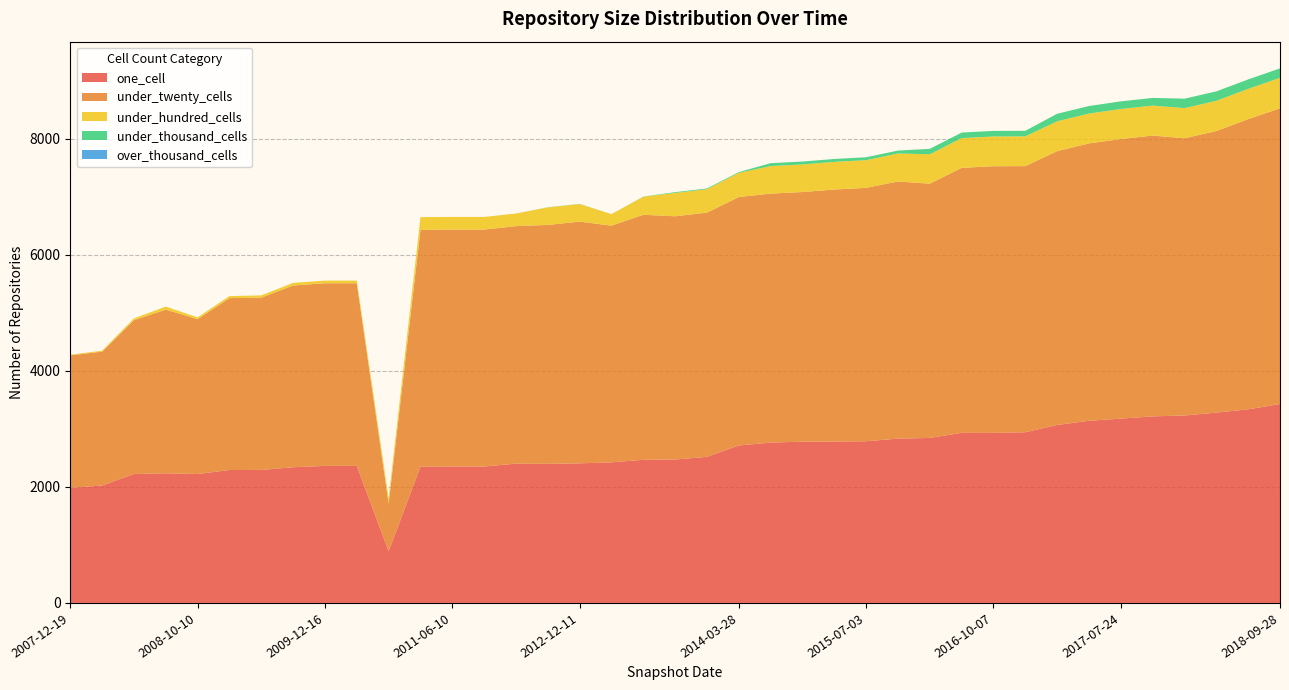

Reading right to left, extract all data points from this chart.

one_cell: 2018-09-28=3430	2018-07-11=3338	2018-04-09=3282	2017-12-22=3232	2017-10-12=3217	2017-07-24=3178	2017-04-12=3141	2016-12-27=3069	2016-07-04=2943	2016-10-07=2932	2016-04-05=2933	2016-01-04=2845	2015-10-01=2833	2015-07-03=2788	2015-04-09=2782	2015-01-19=2781	2014-09-08=2765	2014-03-28=2715	2013-12-20=2519	2013-09-10=2473	2013-07-09=2468	2012-03-26=2424	2012-12-11=2407	2012-07-13=2398	2012-01-18=2402	2011-09-05=2352	2011-06-10=2353	2011-02-21=2349	2010-11-17=890	2010-04-01=2363	2009-12-16=2363	2009-09-25=2340	2009-06-17=2293	2009-04-06=2292	2008-10-10=2223	2008-12-17=2235	2008-06-27=2224	2008-04-01=2025	2007-12-19=1984
under_twenty_cells: 2018-09-28=5099	2018-07-11=5004	2018-04-09=4855	2017-12-22=4780	2017-10-12=4842	2017-07-24=4820	2017-04-12=4783	2016-12-27=4721	2016-07-04=4589	2016-10-07=4598	2016-04-05=4569	2016-01-04=4384	2015-10-01=4434	2015-07-03=4369	2015-04-09=4346	2015-01-19=4304	2014-09-08=4293	2014-03-28=4284	2013-12-20=4211	2013-09-10=4194	2013-07-09=4225	2012-03-26=4081	2012-12-11=4168	2012-07-13=4120	2012-01-18=4095	2011-09-05=4086	2011-06-10=4085	2011-02-21=4082	2010-11-17=824	2010-04-01=3149	2009-12-16=3149	2009-09-25=3134	2009-06-17=2971	2009-04-06=2964	2008-10-10=2670	2008-12-17=2822	2008-06-27=2652	2008-04-01=2308	2007-12-19=2285
under_hundred_cells: 2018-09-28=525	2018-07-11=522	2018-04-09=521	2017-12-22=520	2017-10-12=517	2017-07-24=519	2017-04-12=514	2016-12-27=515	2016-07-04=513	2016-10-07=513	2016-04-05=513	2016-01-04=507	2015-10-01=483	2015-07-03=478	2015-04-09=477	2015-01-19=476	2014-09-08=475	2014-03-28=417	2013-12-20=404	2013-09-10=403	2013-07-09=311	2012-03-26=199	2012-12-11=303	2012-07-13=302	2012-01-18=218	2011-09-05=218	2011-06-10=218	2011-02-21=222	2010-11-17=92	2010-04-01=46	2009-12-16=46	2009-09-25=45	2009-06-17=39	2009-04-06=35	2008-10-10=32	2008-12-17=52	2008-06-27=31	2008-04-01=16	2007-12-19=12
under_thousand_cells: 2018-09-28=163	2018-07-11=163	2018-04-09=163	2017-12-22=163	2017-10-12=132	2017-07-24=132	2017-04-12=130	2016-12-27=130	2016-07-04=96	2016-10-07=96	2016-04-05=96	2016-01-04=94	2015-10-01=50	2015-07-03=50	2015-04-09=50	2015-01-19=50	2014-09-08=50	2014-03-28=13	2013-12-20=13	2013-09-10=13	2013-07-09=3	2012-03-26=0	2012-12-11=3	2012-07-13=3	2012-01-18=0	2011-09-05=0	2011-06-10=0	2011-02-21=0	2010-11-17=0	2010-04-01=0	2009-12-16=0	2009-09-25=0	2009-06-17=0	2009-04-06=0	2008-10-10=0	2008-12-17=0	2008-06-27=0	2008-04-01=0	2007-12-19=0
over_thousand_cells: 2018-09-28=0	2018-07-11=0	2018-04-09=0	2017-12-22=0	2017-10-12=0	2017-07-24=0	2017-04-12=0	2016-12-27=0	2016-07-04=0	2016-10-07=0	2016-04-05=0	2016-01-04=0	2015-10-01=0	2015-07-03=0	2015-04-09=0	2015-01-19=0	2014-09-08=0	2014-03-28=0	2013-12-20=0	2013-09-10=0	2013-07-09=0	2012-03-26=0	2012-12-11=0	2012-07-13=0	2012-01-18=0	2011-09-05=0	2011-06-10=0	2011-02-21=0	2010-11-17=0	2010-04-01=0	2009-12-16=0	2009-09-25=0	2009-06-17=0	2009-04-06=0	2008-10-10=0	2008-12-17=0	2008-06-27=0	2008-04-01=0	2007-12-19=0